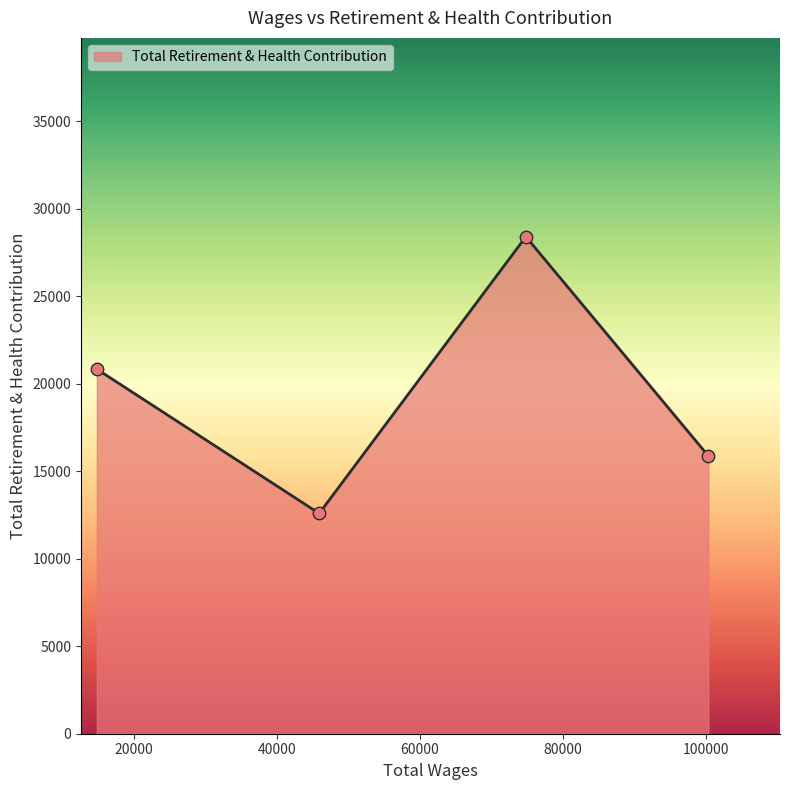

How many interior local valleys (lower than both neighbors) does the data have?

1